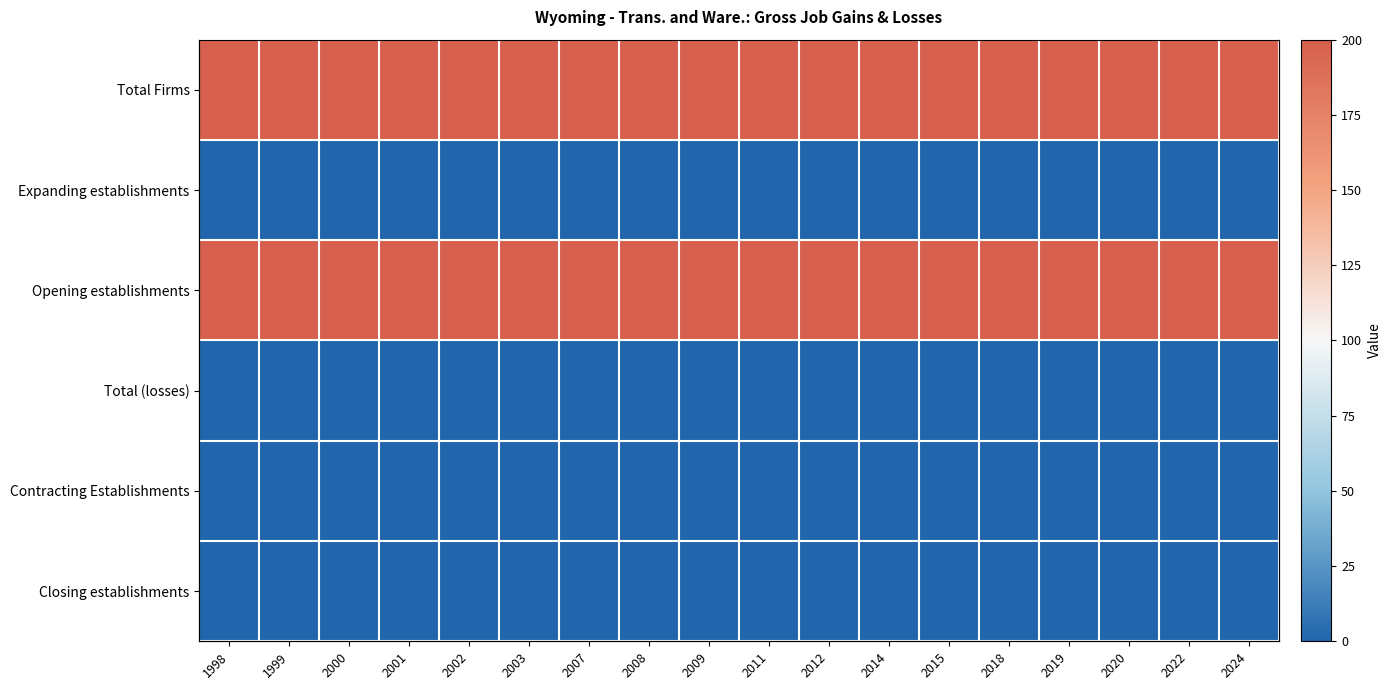

Which series has the largest total across all categories?

Total Firms